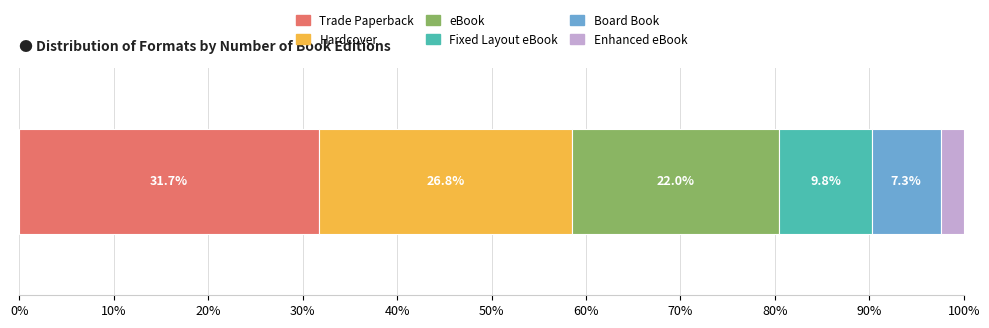

What is the maximum value for Trade Paperback?

31.7